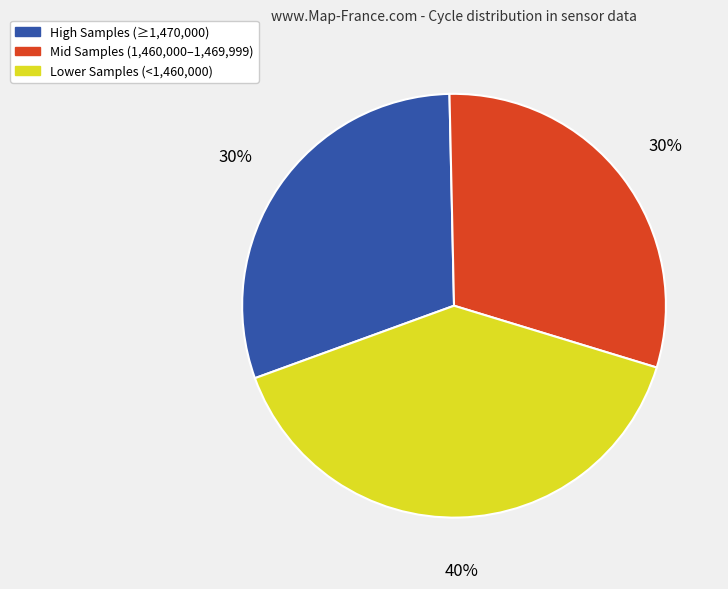

Count the number of slices in the pie.

3